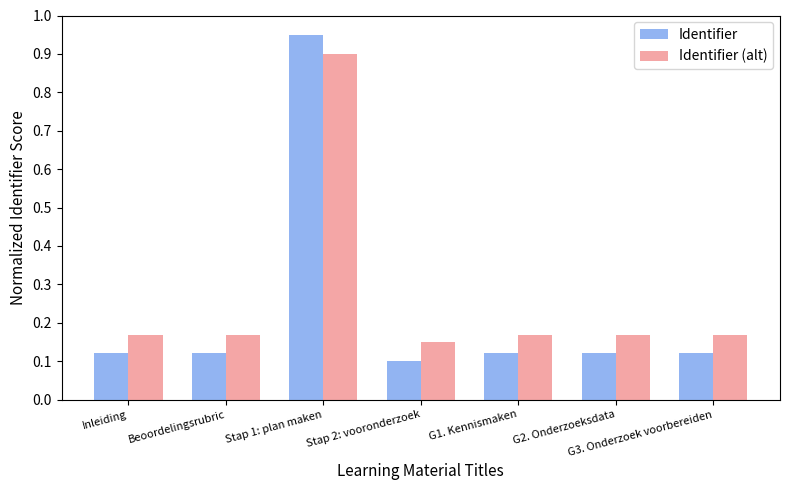

Which series has the widest spread of values?

Identifier